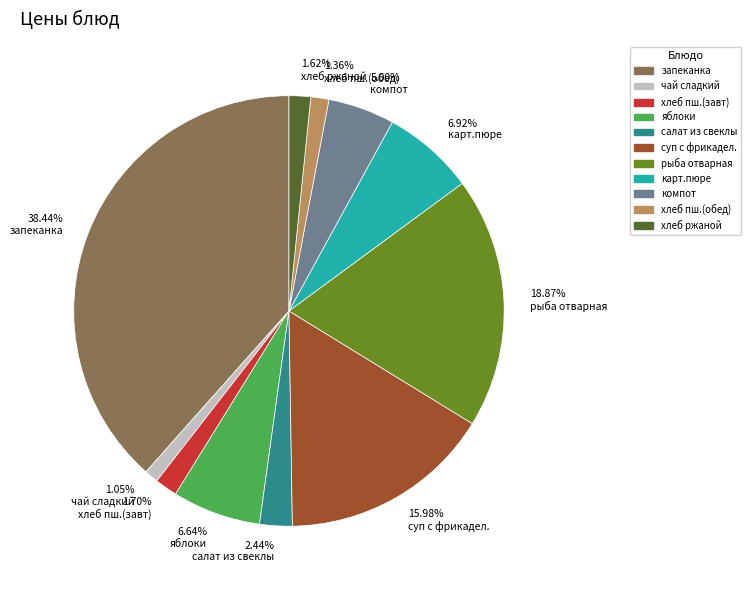

What is the largest slice in the pie chart?

запеканка